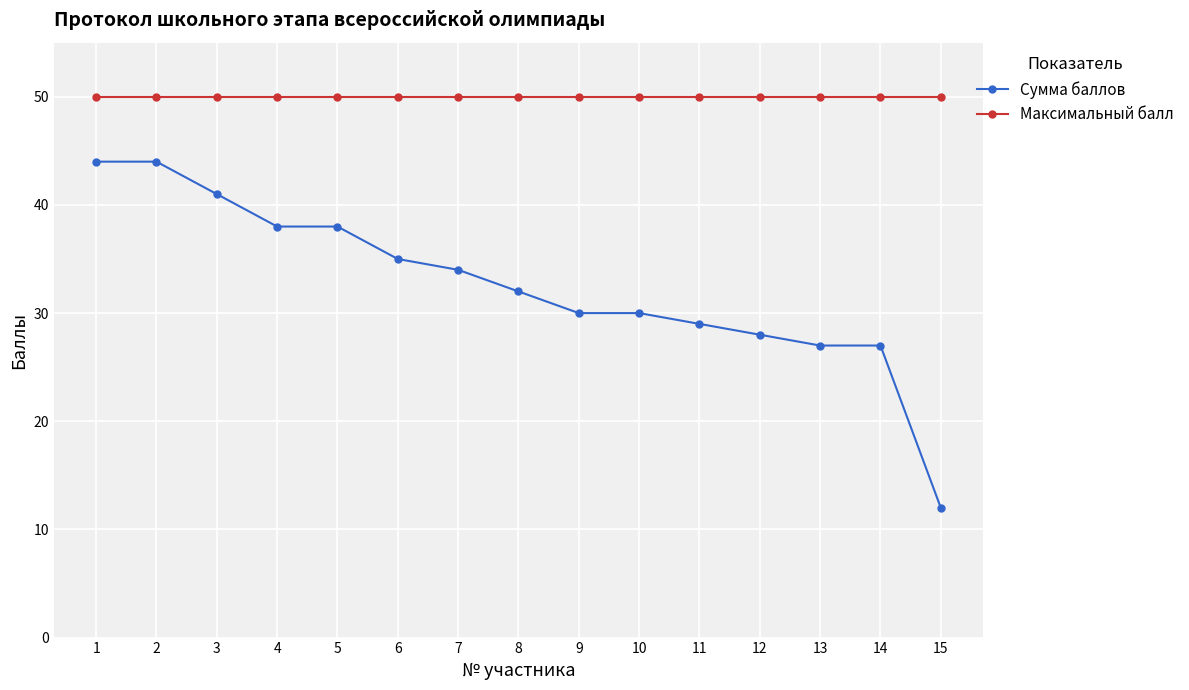

Which series has the widest spread of values?

Сумма баллов